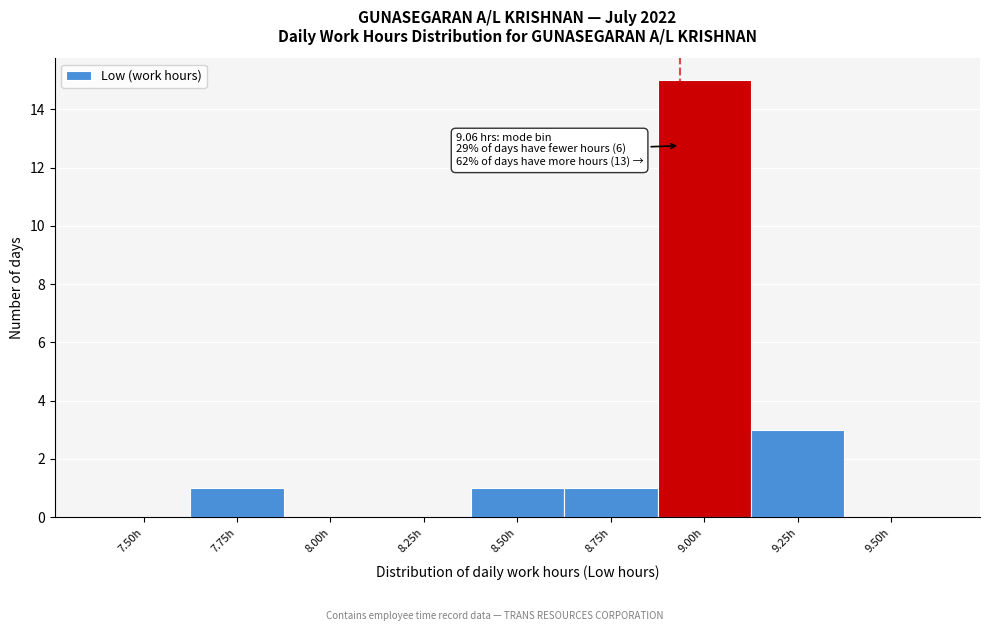

Reading right to left, what are all the values shown in this chart?

9.50h=0	9.25h=3	9.00h=15	8.75h=1	8.50h=1	8.25h=0	8.00h=0	7.75h=1	7.50h=0